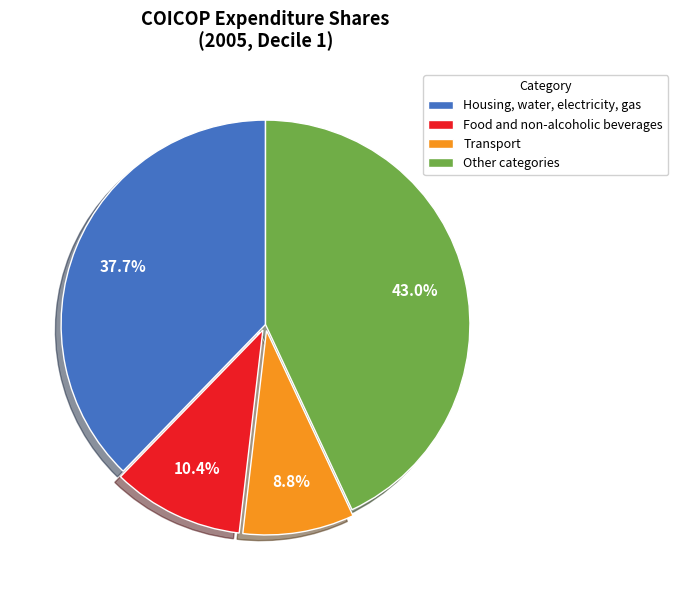

What percentage do Other categories and Food and non-alcoholic beverages together represent?

53.5%